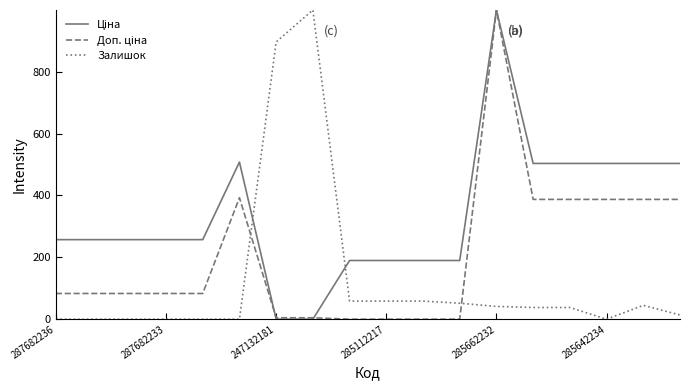

What is the value of the Залишок point at the 10th from the left?

58.6